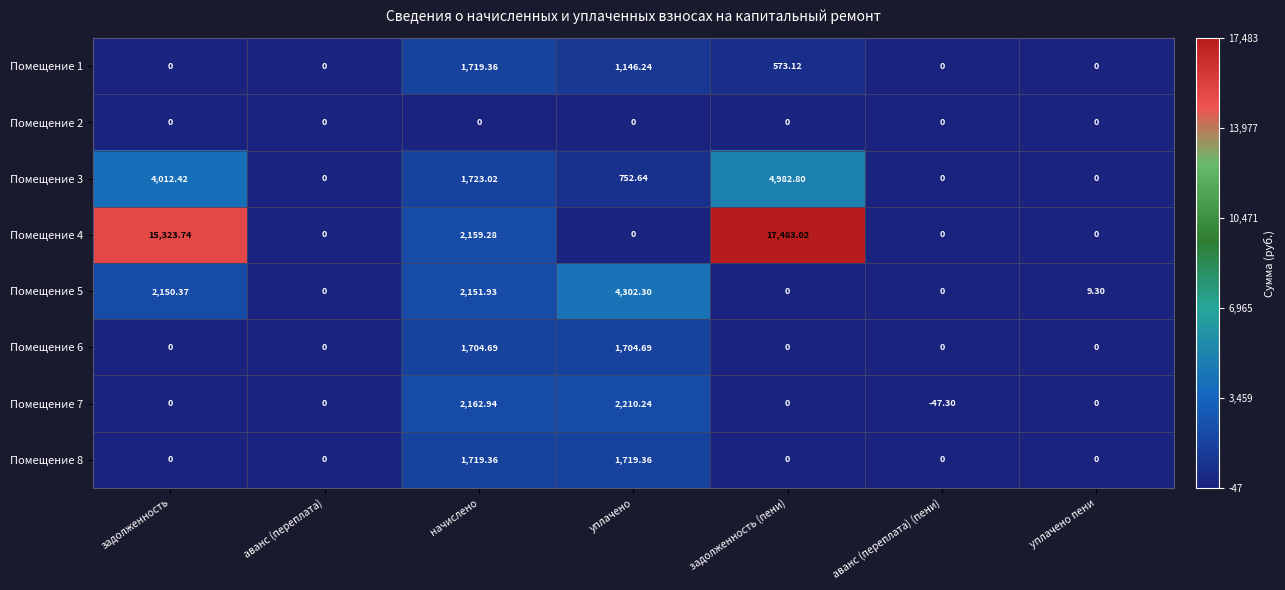

Which category has the highest value across all series?

задолженность (пени)